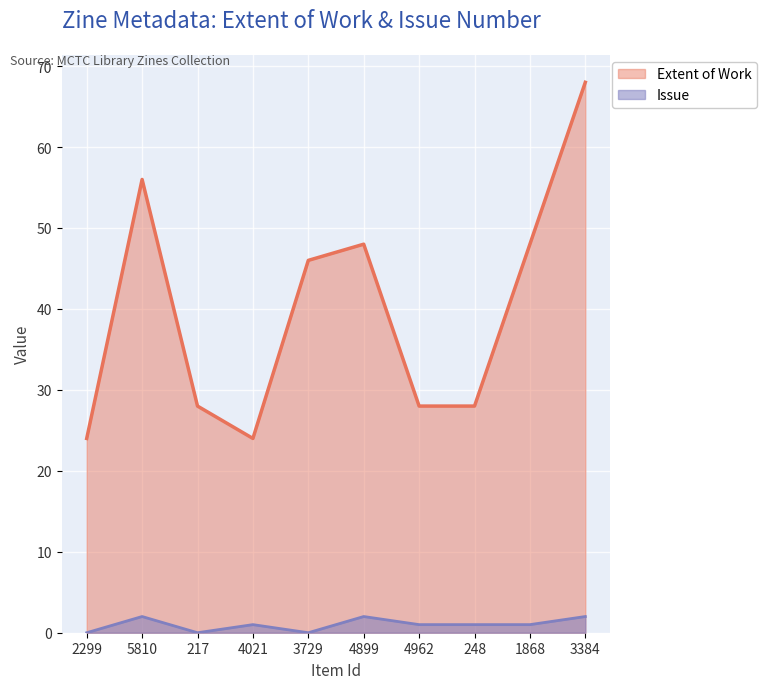

The value of Extent of Work at 3384 is 68. True or false?

True